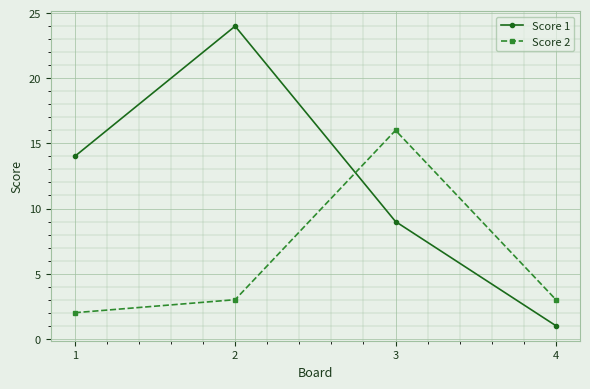

After their last crossing, which series has the higher values: Score 1 or Score 2?

Score 2